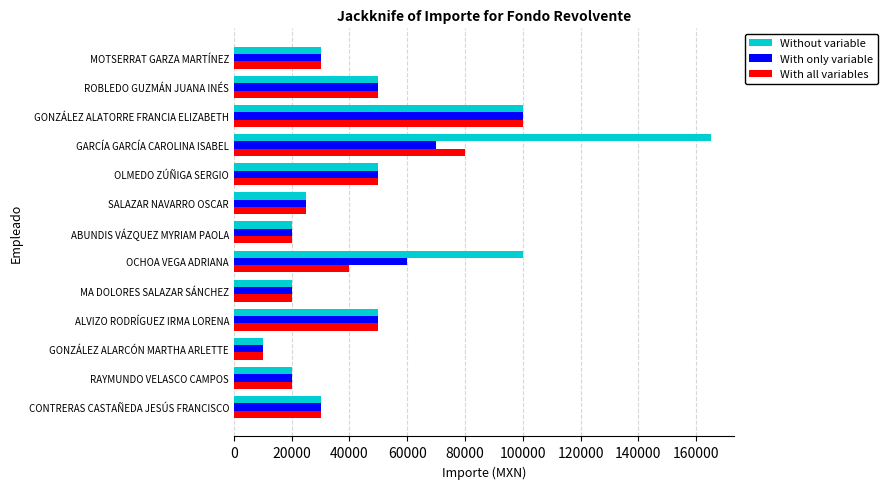

What is the smallest value displayed?

10000